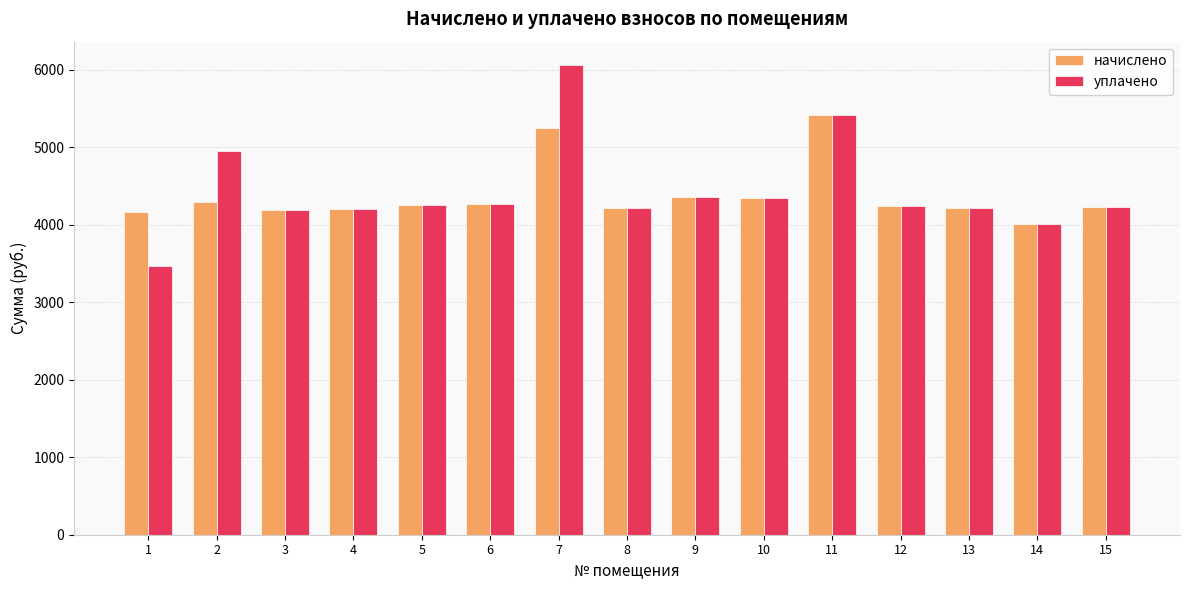

What is the sum of all начислено values?

65668.9